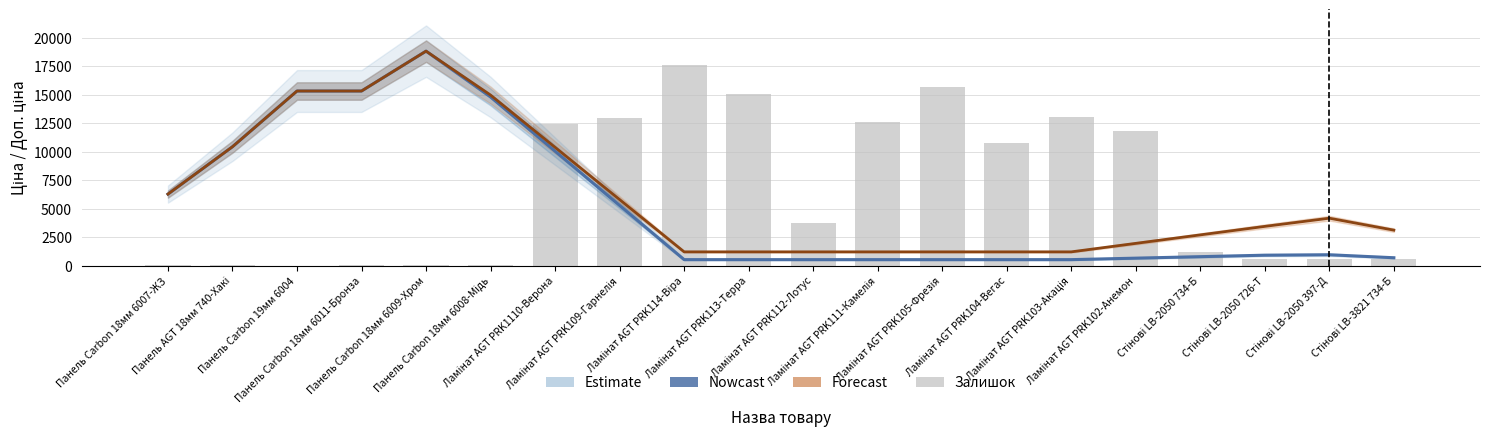

How many data points in Залишок are above 3712?

10